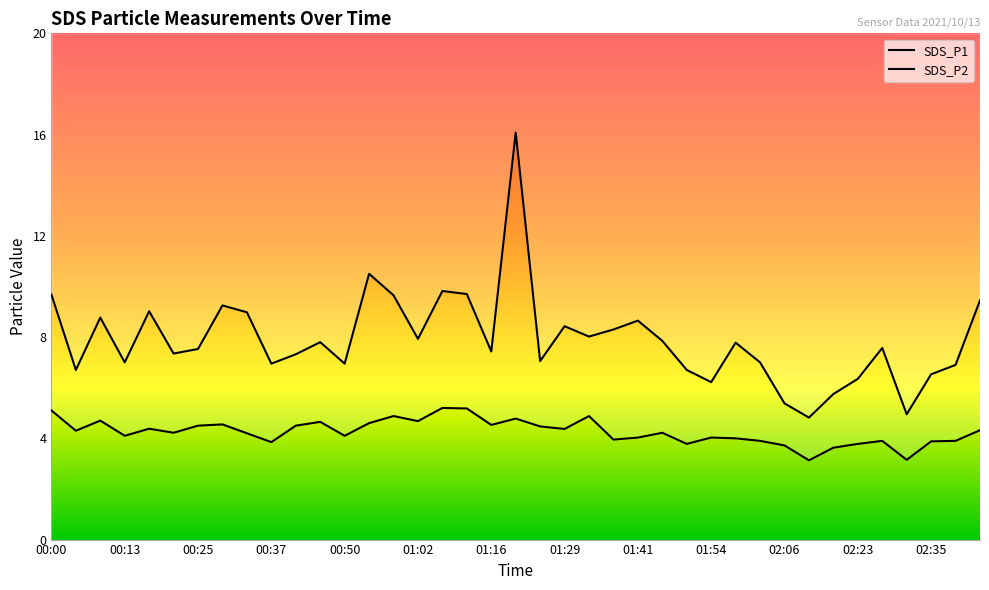

How many interior local peaks does the SDS_P1 series have?

11